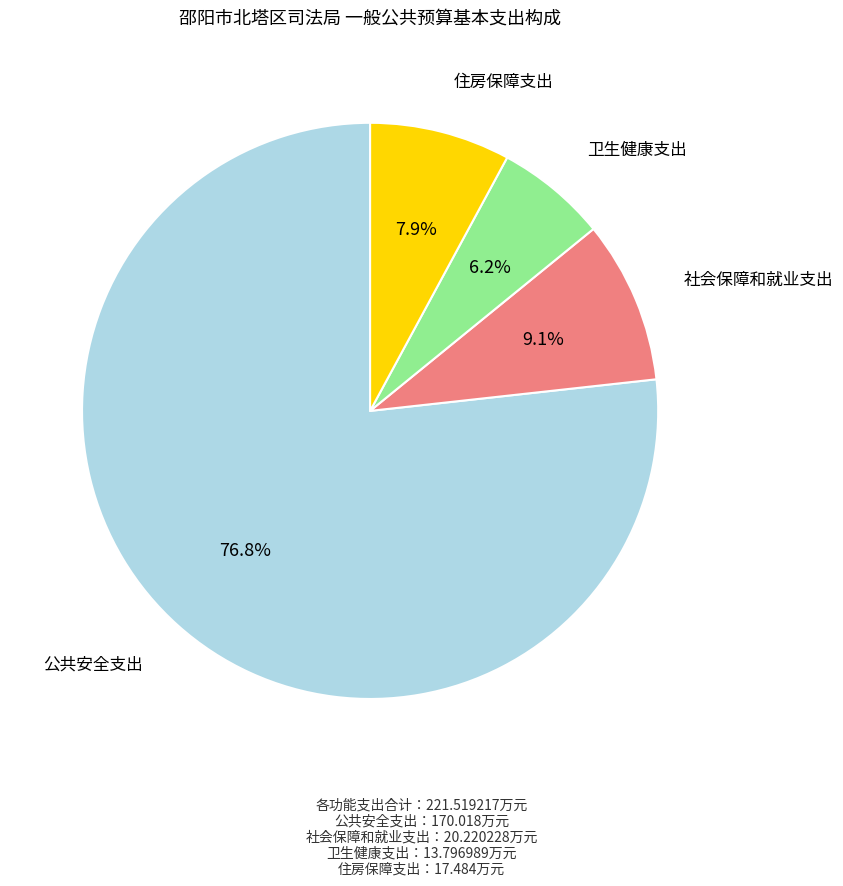

To the nearest percent, what is the average slice percentage?

25%